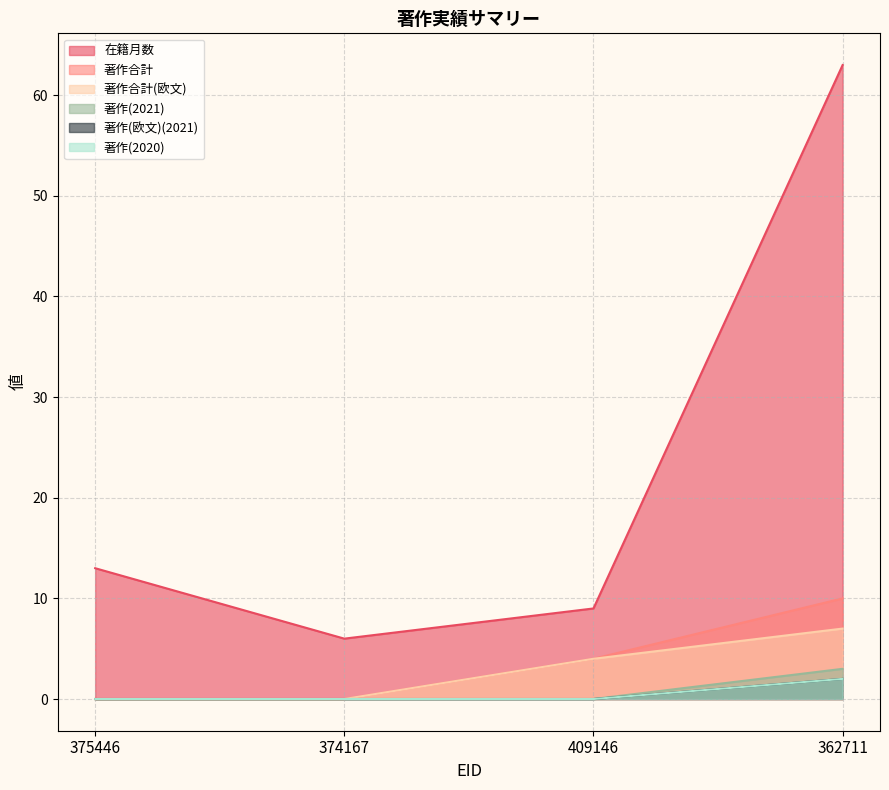

What is the label of the 4th point from the left?

362711